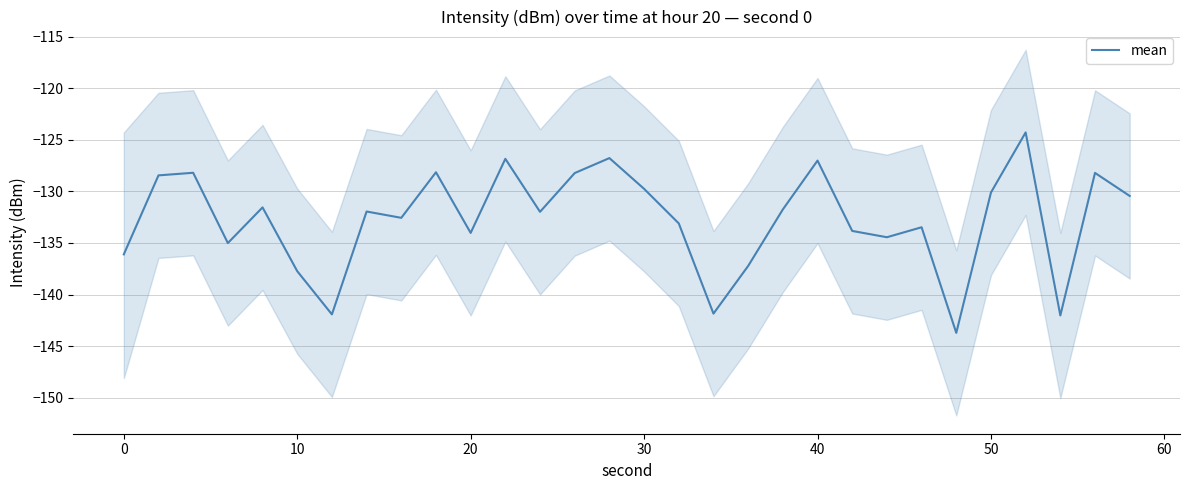

What is the highest value of the mean series?

-124.3